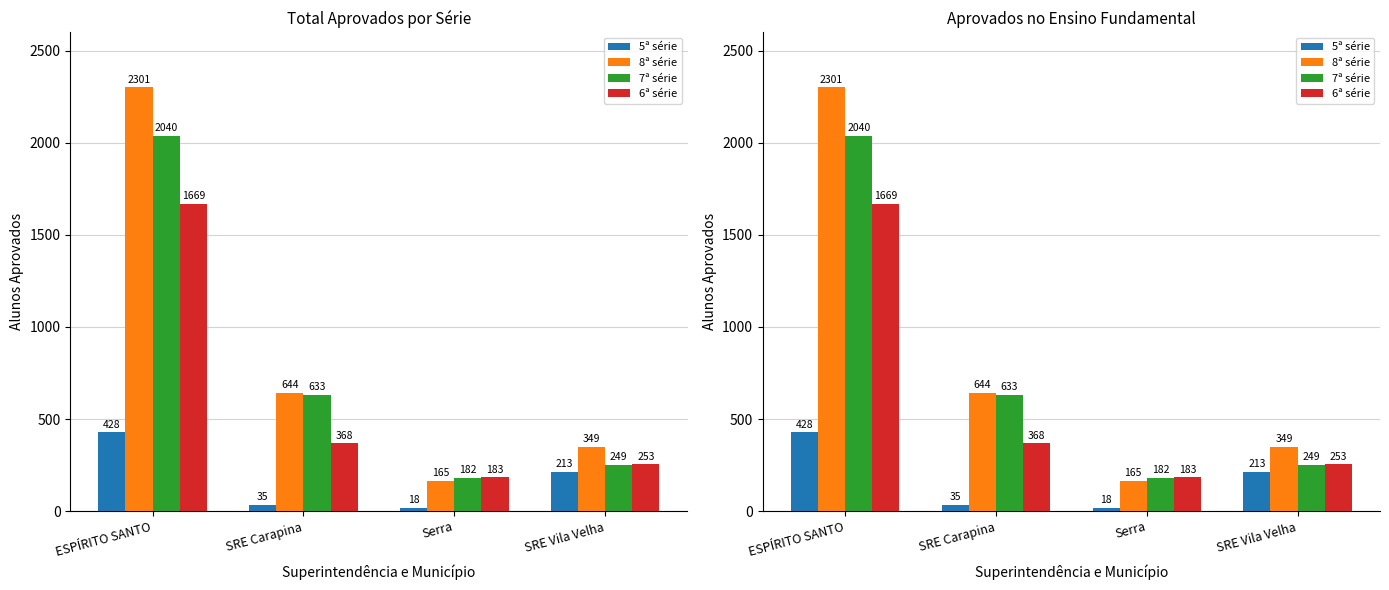

Which category has the highest value in the 6ª série series?

ESPÍRITO SANTO